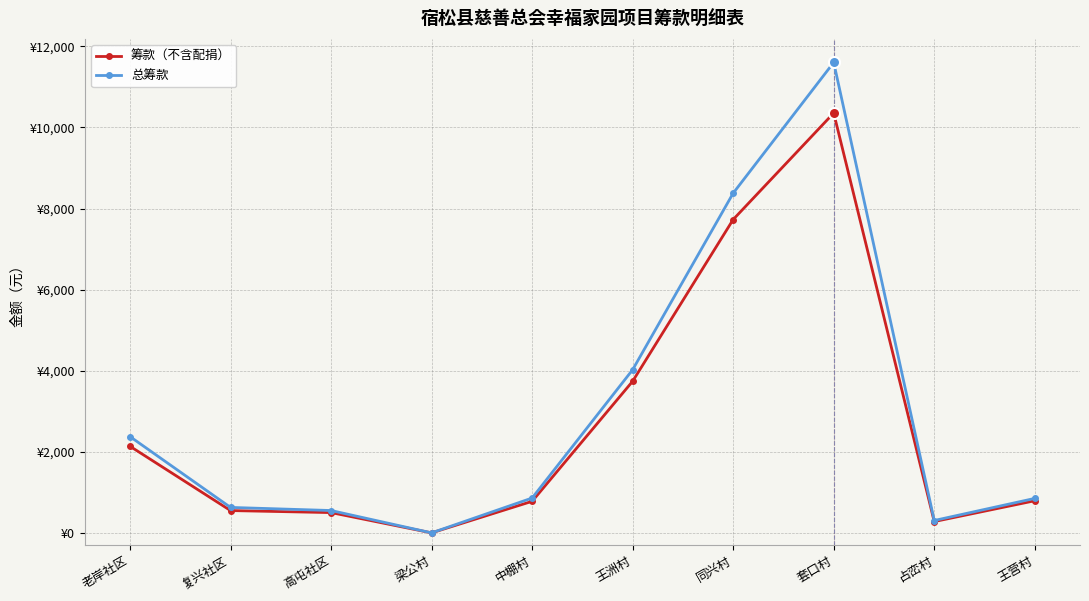

What are all the series names shown in the legend?

筹款（不含配捐）, 总筹款